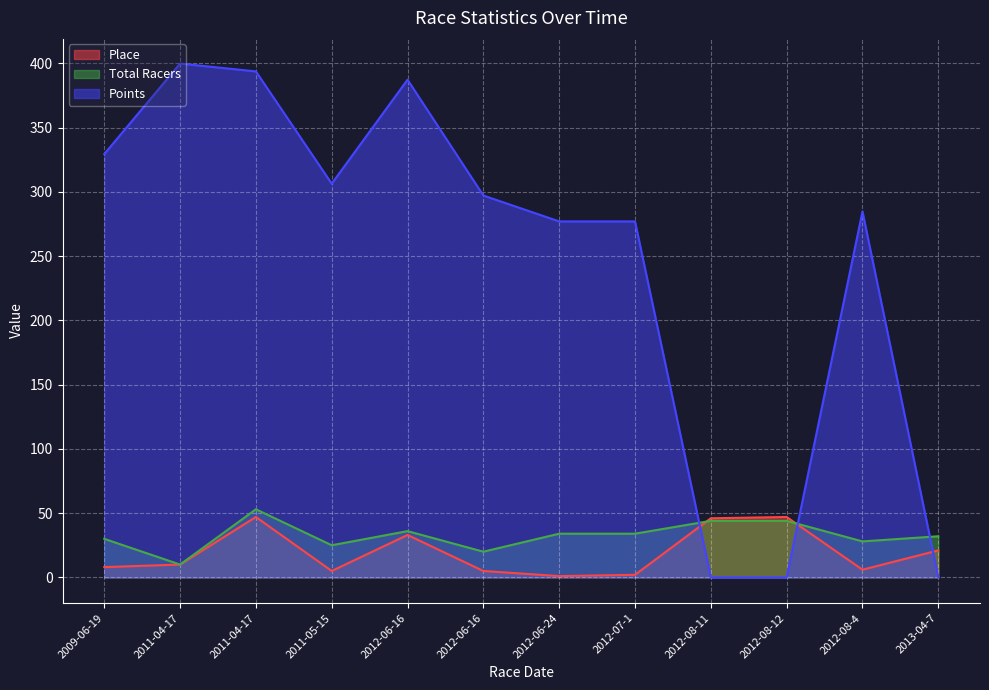

How many data points in Place are less than 10?

6